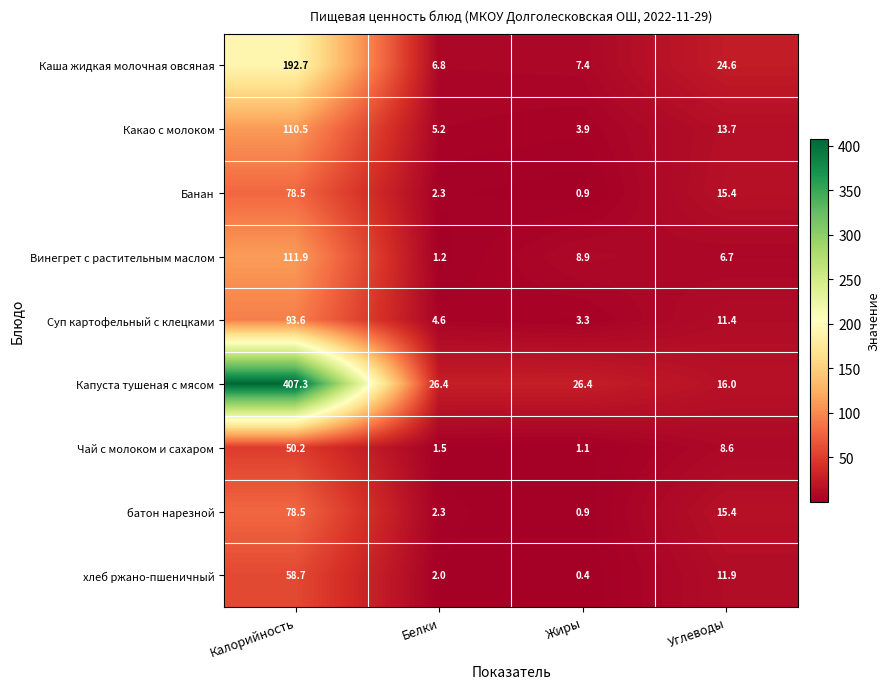

Which series has the largest total across all categories?

Капуста тушеная с мясом